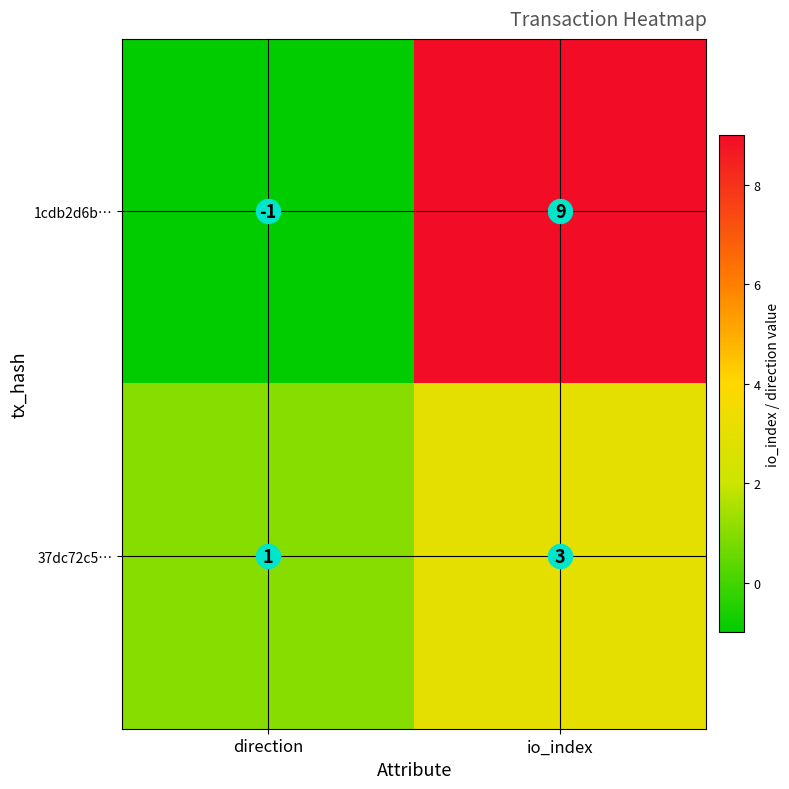

The value of 1cdb2d6b… at direction is -2. True or false?

False